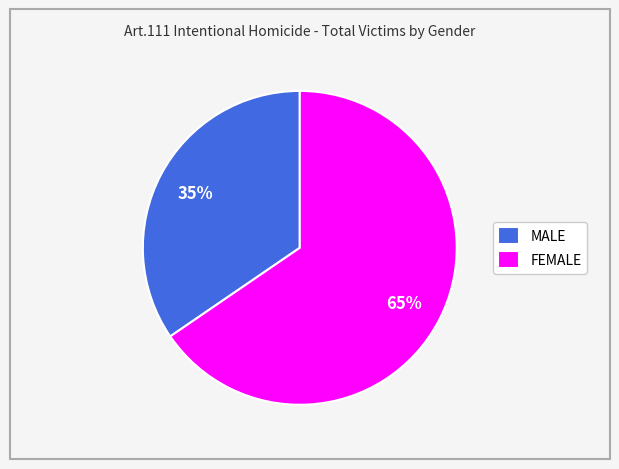

Do FEMALE and MALE together represent more than half of the pie?

Yes